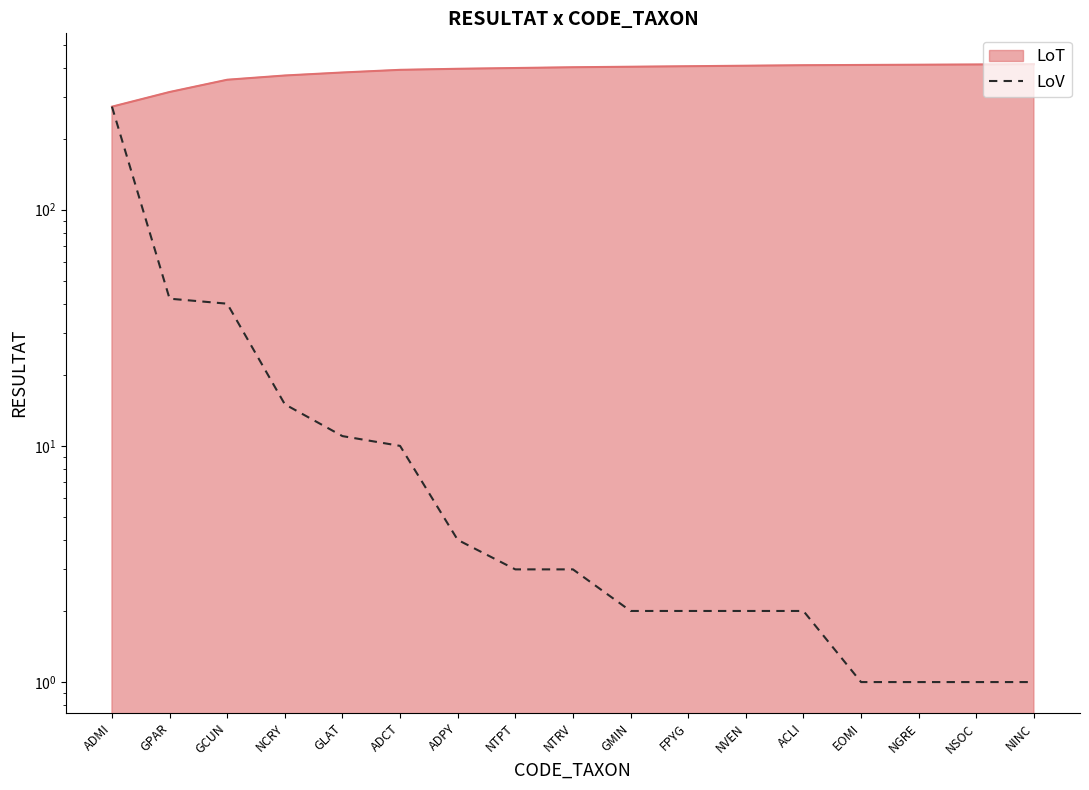

How many lines are shown in the chart?

1